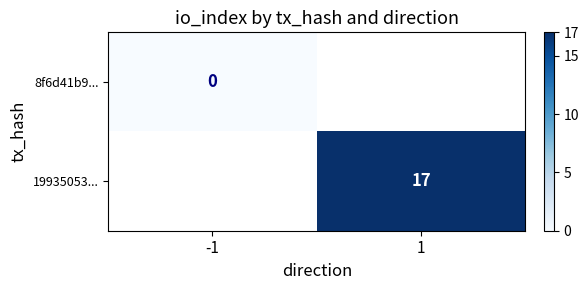

Is the value of 8f6d41b9... at -1 greater than the value of 19935053... at 1?

No